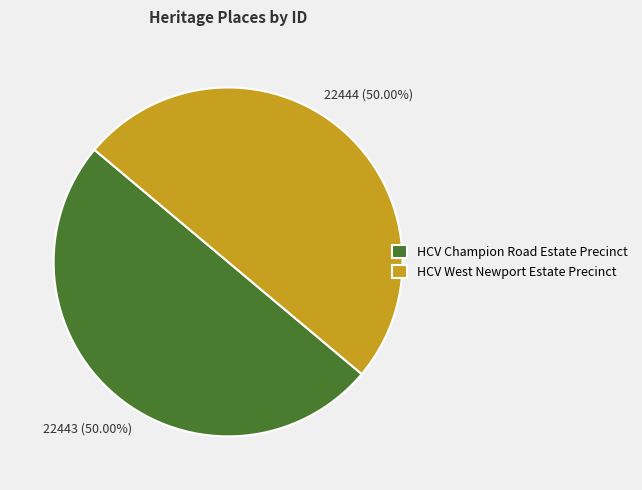

To the nearest percent, what is the combined percentage of HCV West Newport Estate Precinct and HCV Champion Road Estate Precinct?

100%